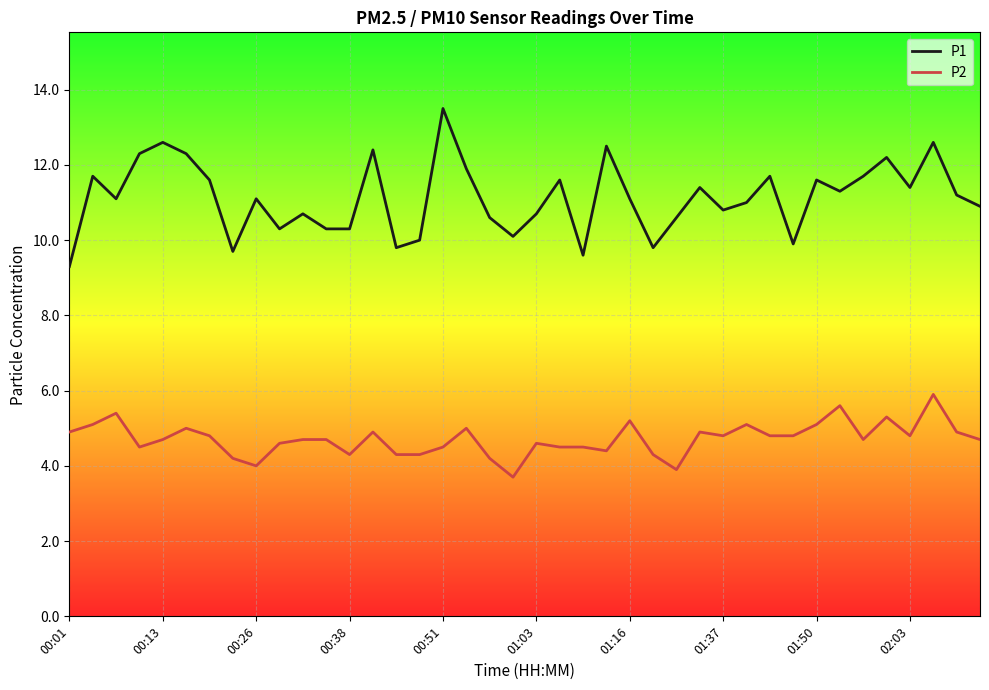

At how many categories does at least one series exceed 7?

40